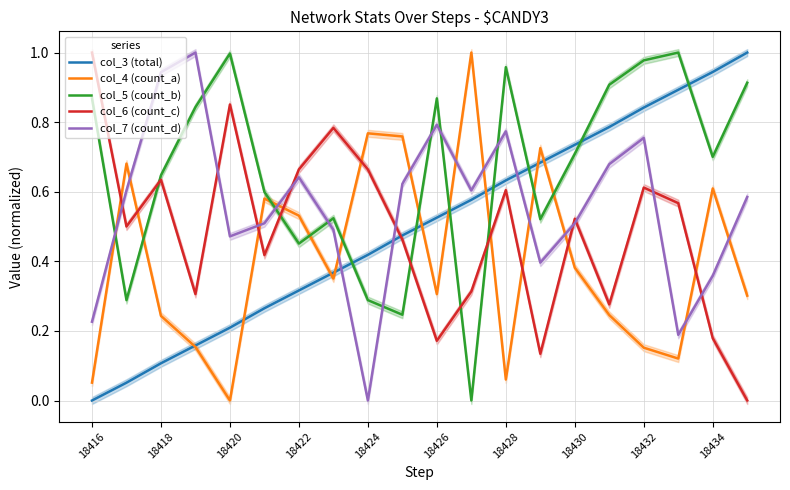

How many positive values does the col_3 (total) series have?

19